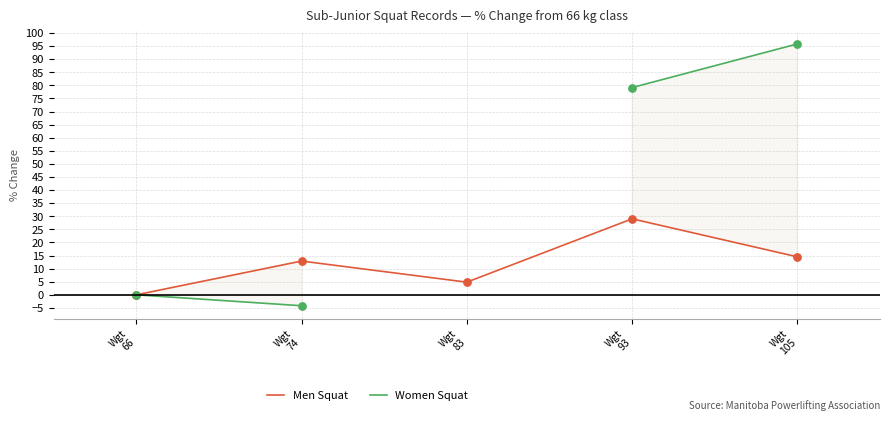

What are all the series names shown in the legend?

Men Squat, Women Squat